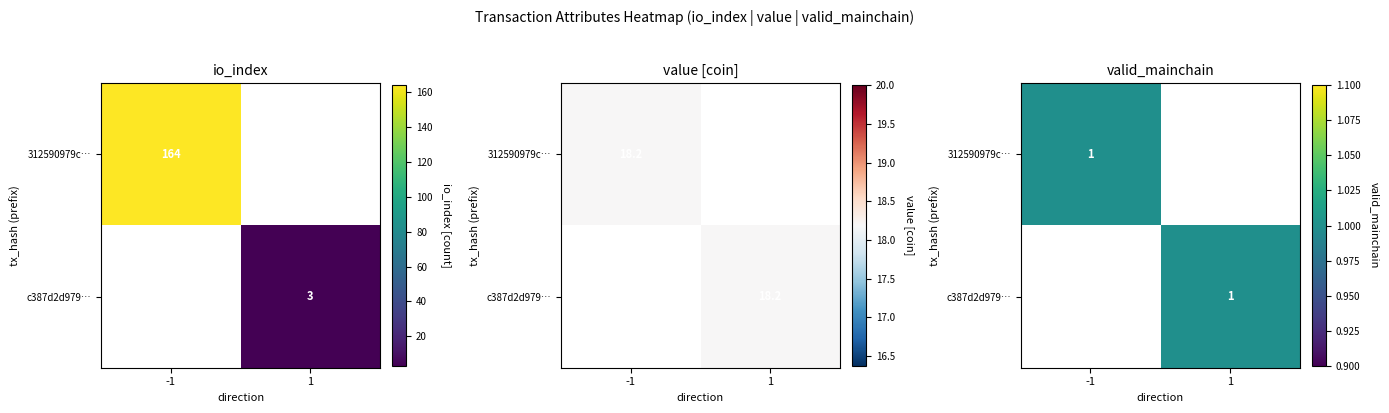

Which series has the widest spread of values?

312590979c1bf735ebdd6017d964b76762bec7a